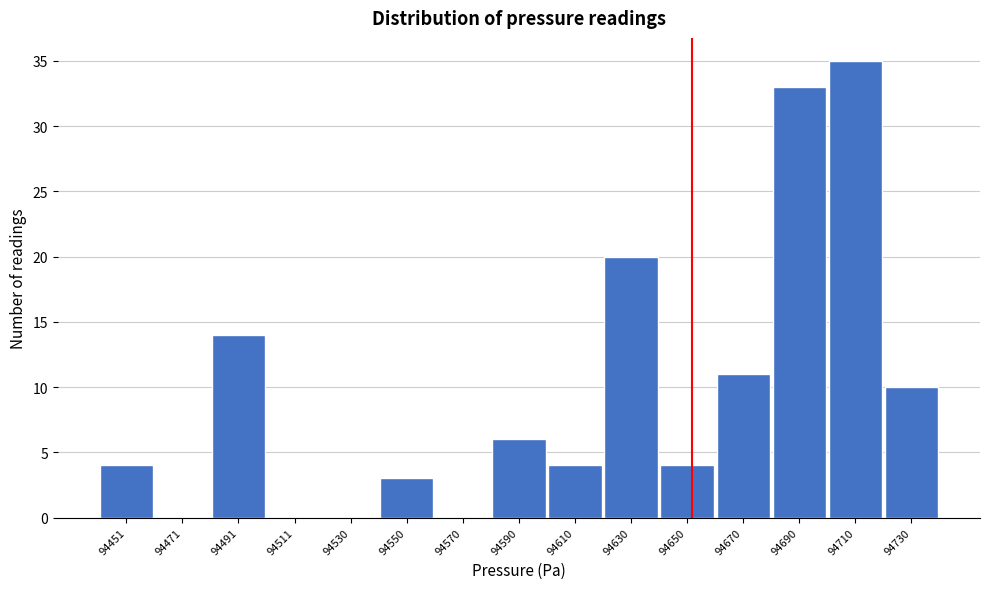

Reading right to left, what are all the values shown in this chart?

94730=10	94710=35	94690=33	94670=11	94650=4	94630=20	94610=4	94590=6	94570=0	94550=3	94530=0	94511=0	94491=14	94471=0	94451=4